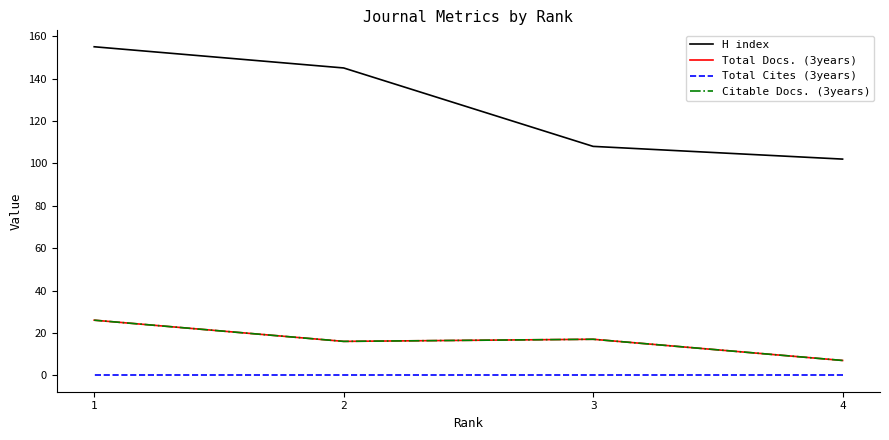

Which series has the widest spread of values?

H index